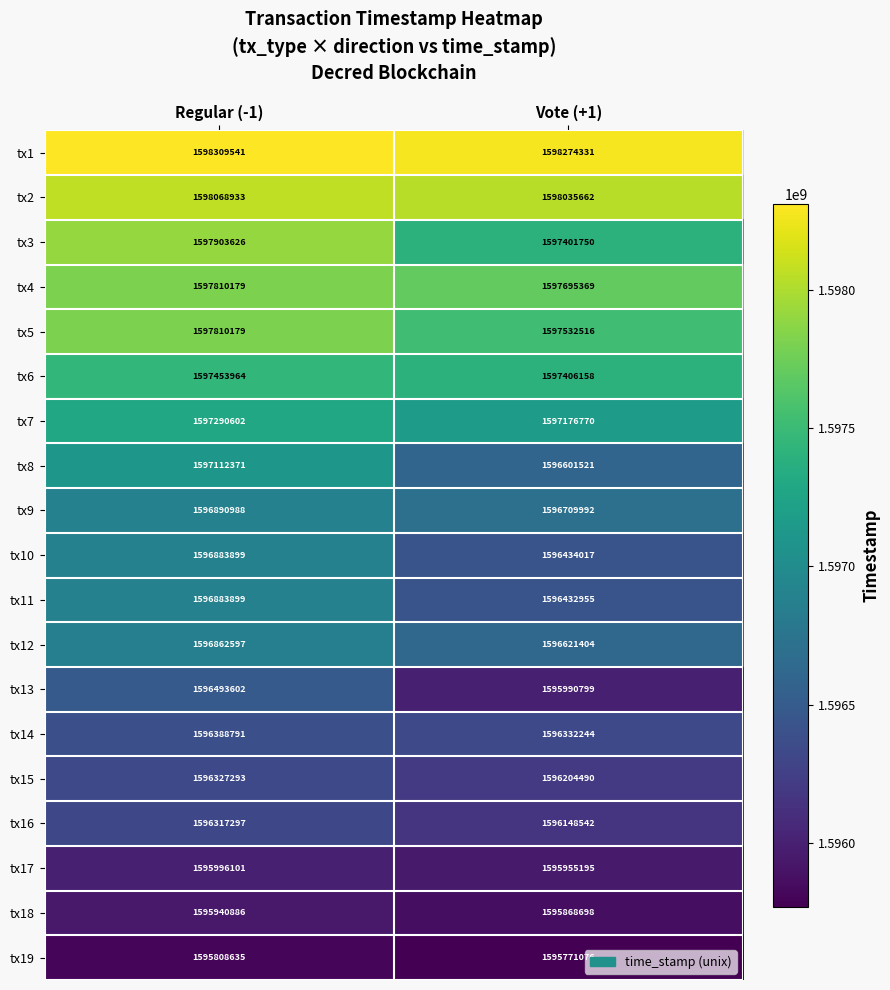

At which category is the sum across all series the highest?

Regular (-1)